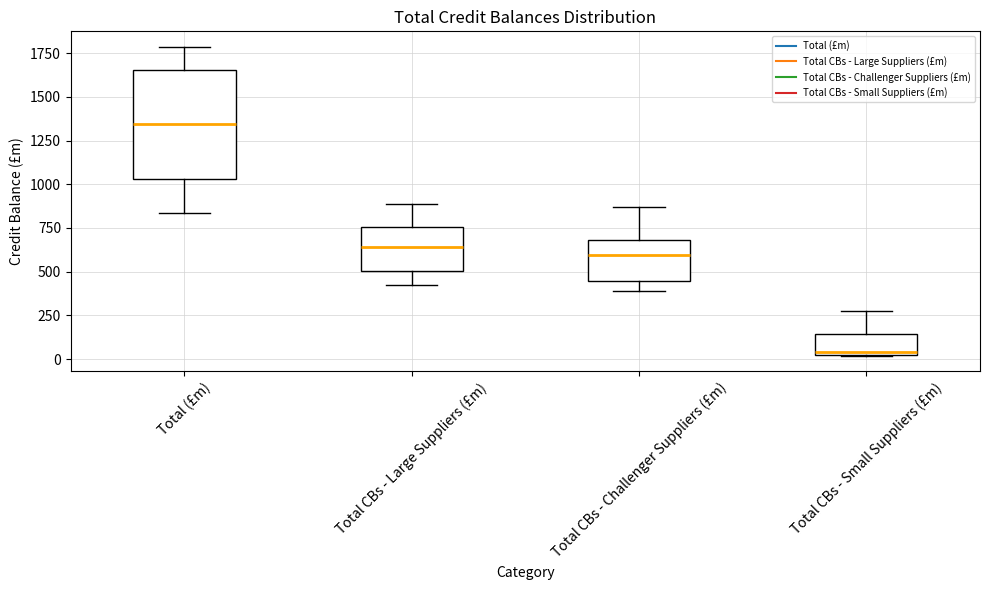

Reading left to right, transcribe this box plot: for each box, give where its median line is, the range the box spans, and where its two whiskers end, as read against the y-axis. The values are not printed on the chart, so give them approximately, as read against the axis.

Total (£m): median 1350, box 1050 to 1650, whiskers 850 to 1800
Total CBs - Large Suppliers (£m): median 650, box 500 to 750, whiskers 400 to 900
Total CBs - Challenger Suppliers (£m): median 600, box 450 to 700, whiskers 400 to 850
Total CBs - Small Suppliers (£m): median 50 (just above the box's lower edge), box 50 to 150, whiskers 0 to 250